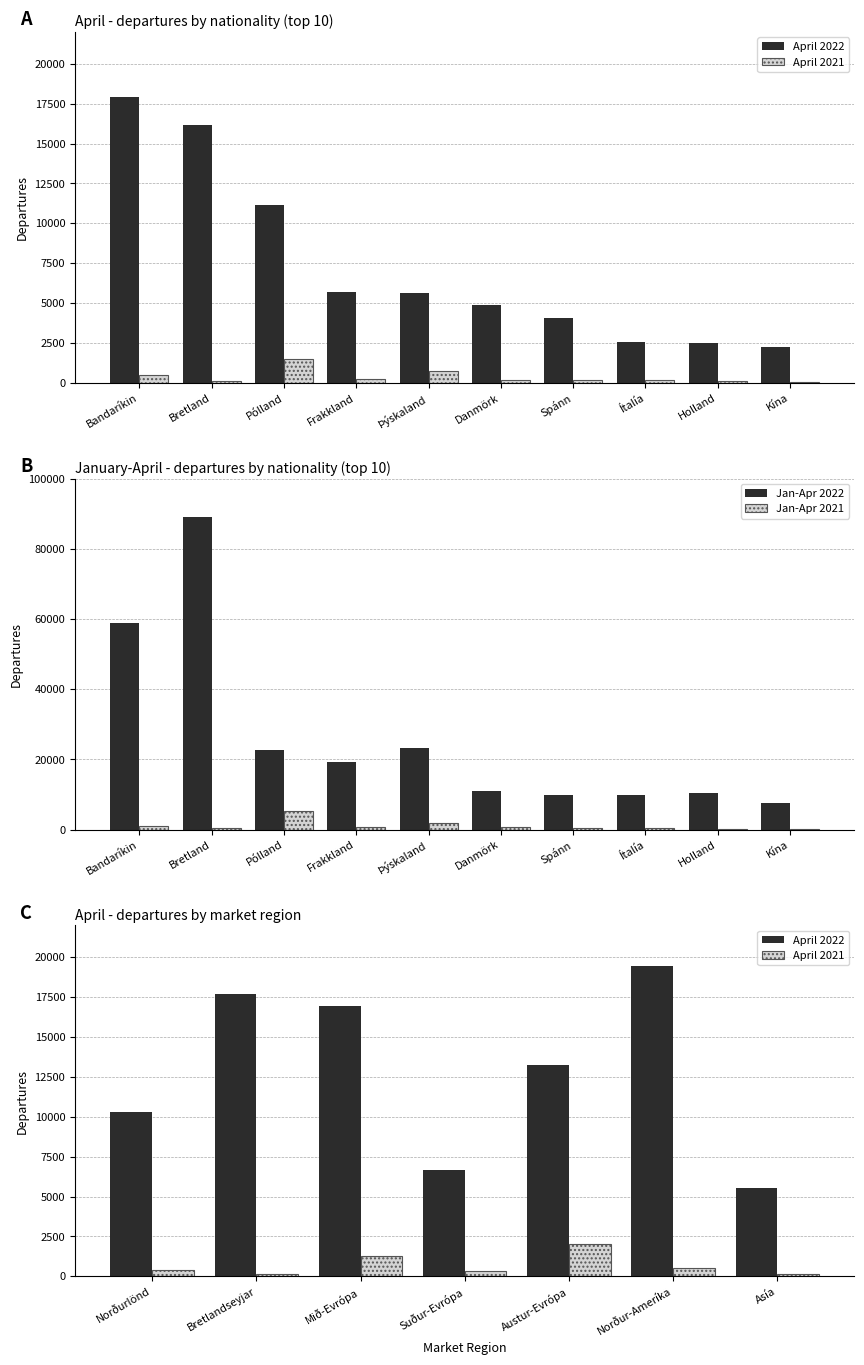

What is the difference between the maximum and second lowest values in the April 2022 series?

15452